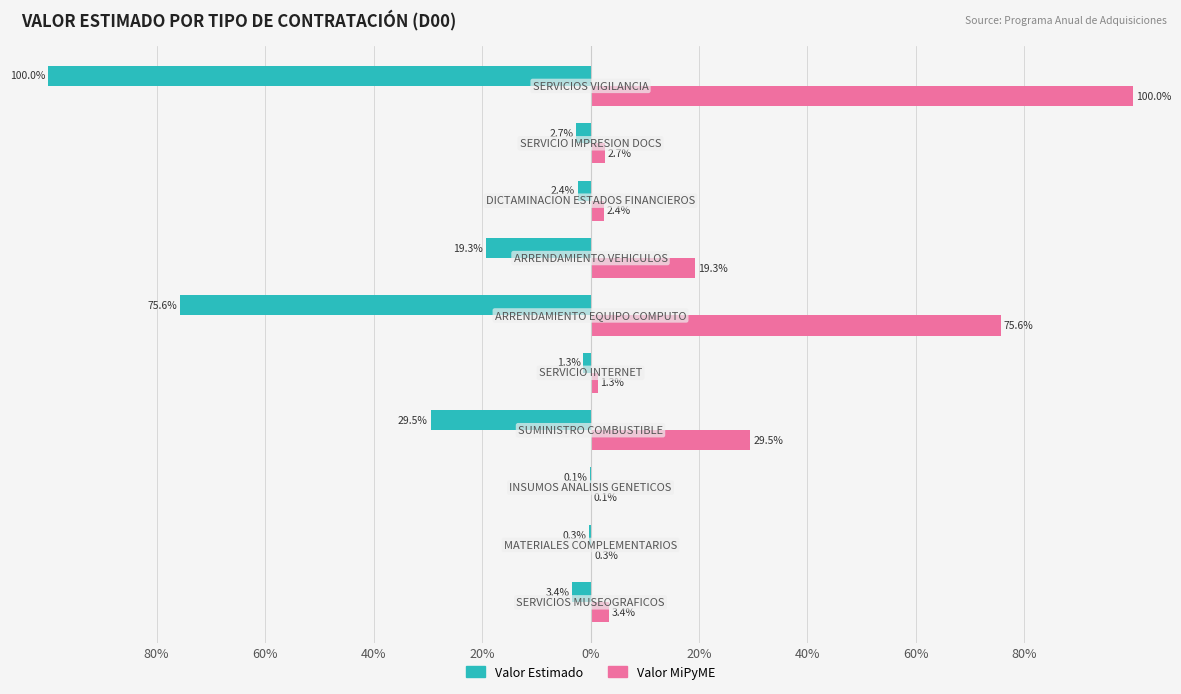

Which series has the largest range (max minus min)?

valor_estimado